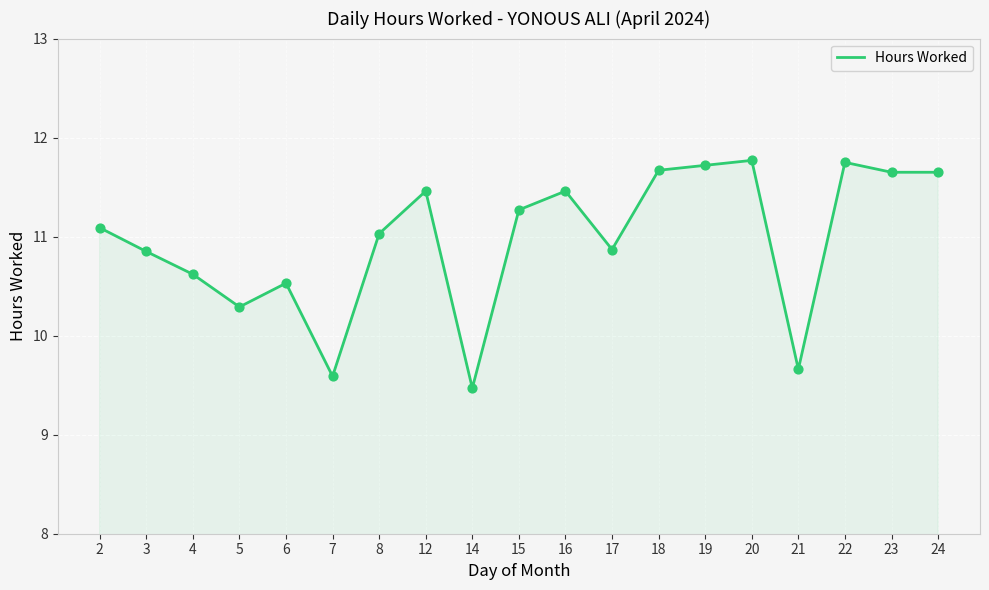

What is the ratio of the value at 20 to the value at 12?

1.0